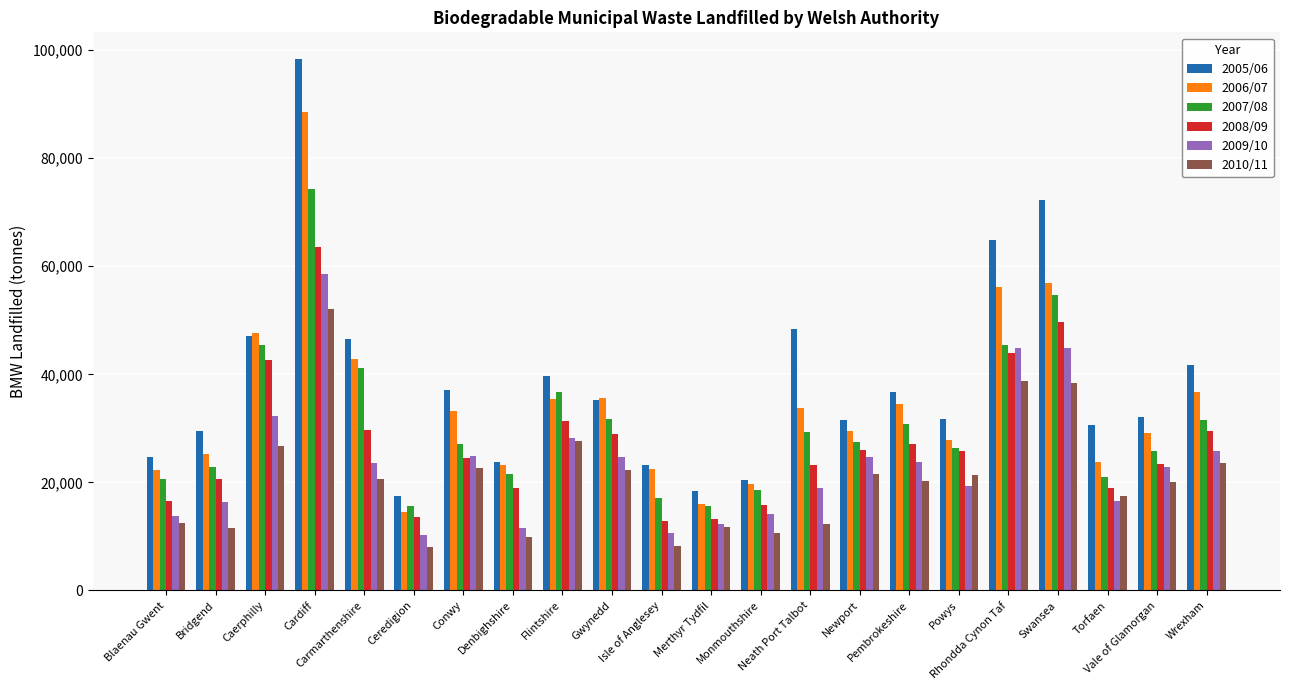

The 2008/09 series shows 26276 at Rhondda Cynon Taf. True or false?

False